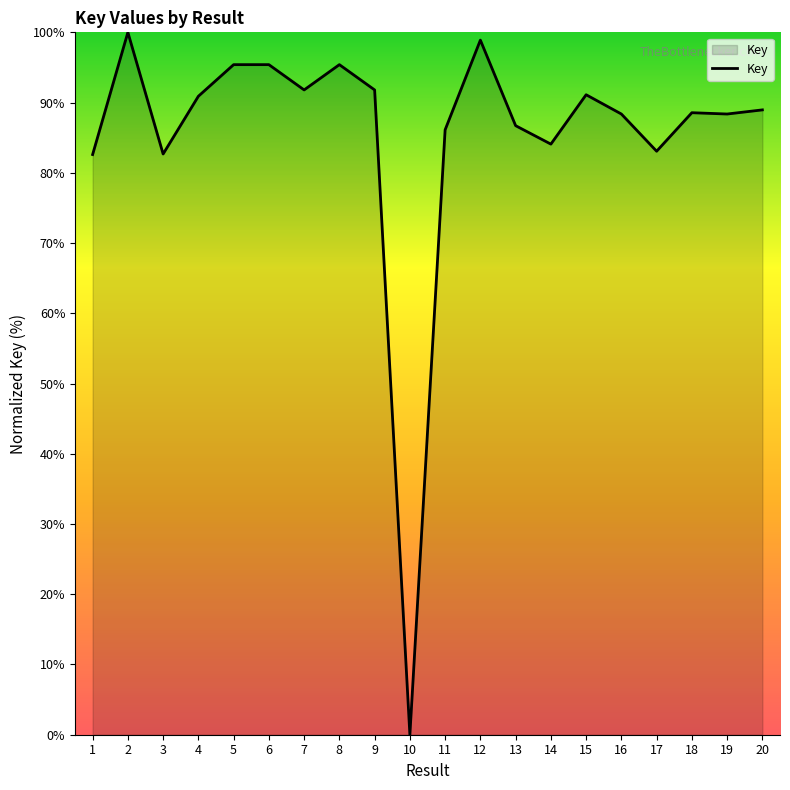

What is the difference between the values at 11 and 12?

12.8